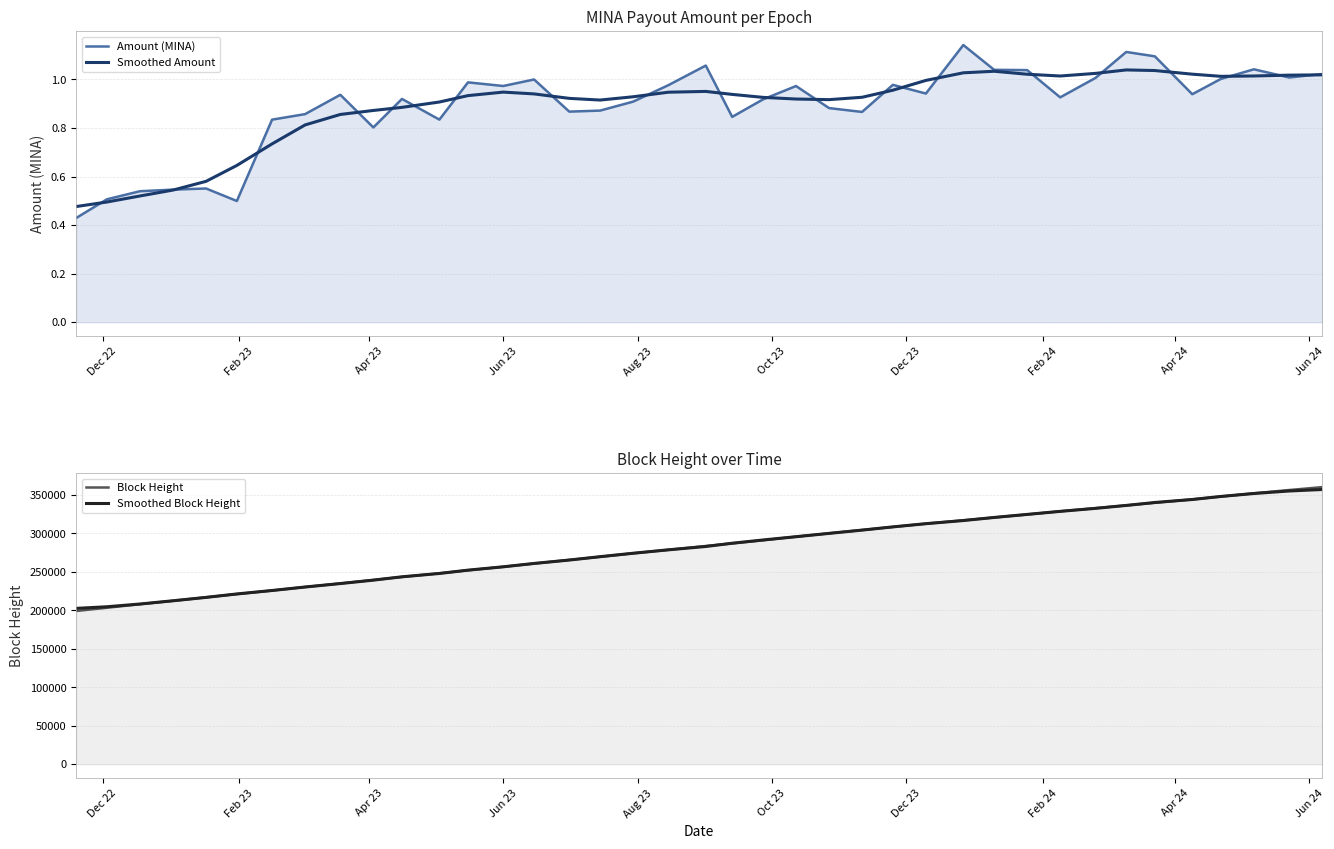

Is it true that Amount (MINA) equals 1.0 at Jun 23?

True